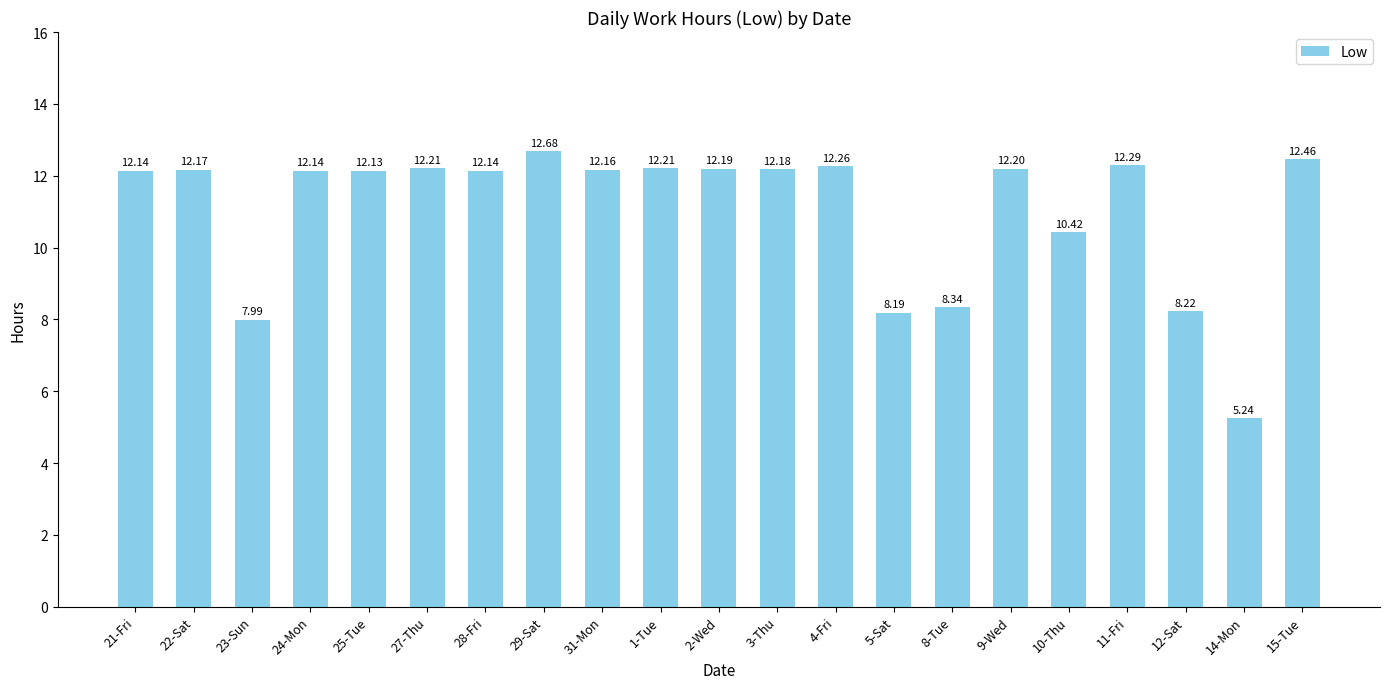

Which category has the lowest value across all series?

14-Mon